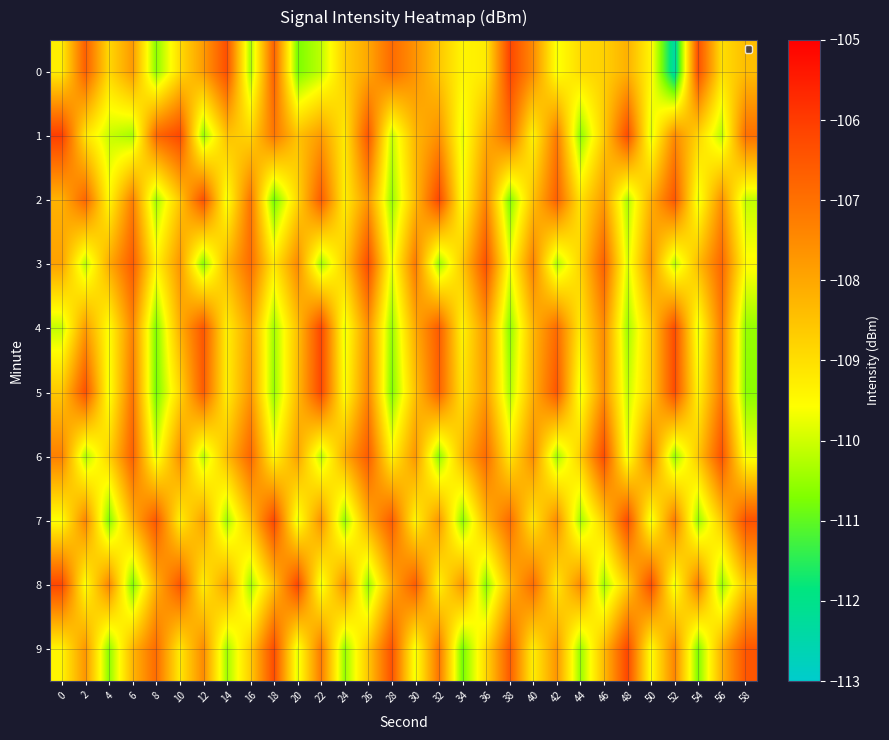

Reading left to right, transcribe all the data shown in this chart.

0: 0=-109.3	2=-106.7	4=-108.9	6=-107.8	8=-110.6	10=-109.0	12=-107.8	14=-106.4	16=-110.3	18=-106.7	20=-110.8	22=-110.2	24=-108.7	26=-108.0	28=-106.9	30=-107.6	32=-108.6	34=-109.4	36=-109.2	38=-106.2	40=-107.5	42=-109.7	44=-108.9	46=-108.8	48=-108.2	50=-109.4	52=-112.4	54=-106.4	56=-109.0	58=-108.4
1: 0=-106.0	2=-109.1	4=-110.0	6=-110.4	8=-106.8	10=-106.2	12=-110.5	14=-108.5	16=-108.8	18=-107.1	20=-108.5	22=-107.8	24=-109.2	26=-106.5	28=-110.1	30=-108.3	32=-107.6	34=-109.8	36=-108.1	38=-106.9	40=-109.4	42=-107.2	44=-110.6	46=-108.7	48=-106.3	50=-109.9	52=-107.5	54=-108.8	56=-110.2	58=-107.0
2: 0=-108.2	2=-106.8	4=-109.5	6=-107.3	8=-110.4	10=-108.6	12=-106.4	14=-109.7	16=-107.1	18=-110.8	20=-108.9	22=-106.6	24=-109.3	26=-107.7	28=-110.5	30=-108.4	32=-106.2	34=-109.6	36=-107.4	38=-110.7	40=-108.5	42=-106.7	44=-109.1	46=-107.8	48=-110.3	50=-108.2	52=-106.5	54=-109.8	56=-107.6	58=-110.1
3: 0=-107.9	2=-110.2	4=-108.1	6=-106.6	8=-109.4	10=-107.7	12=-110.6	14=-108.3	16=-106.9	18=-109.2	20=-107.5	22=-110.4	24=-108.7	26=-106.3	28=-109.8	30=-107.2	32=-110.5	34=-108.6	36=-106.4	38=-109.7	40=-107.3	42=-110.3	44=-108.8	46=-106.7	48=-109.9	50=-107.6	52=-110.2	54=-108.4	56=-106.8	58=-109.5
4: 0=-110.1	2=-107.8	4=-109.6	6=-107.4	8=-110.7	10=-108.2	12=-106.5	14=-109.3	16=-107.9	18=-110.4	20=-108.5	22=-106.2	24=-109.8	26=-107.6	28=-110.5	30=-108.1	32=-106.6	34=-109.4	36=-107.7	38=-110.6	40=-108.3	42=-106.9	44=-109.2	46=-107.5	48=-110.4	50=-108.7	52=-106.3	54=-109.8	56=-107.2	58=-110.5
5: 0=-108.6	2=-106.4	4=-109.7	6=-107.1	8=-110.8	10=-108.9	12=-106.6	14=-109.3	16=-107.7	18=-110.5	20=-108.4	22=-106.2	24=-109.6	26=-107.4	28=-110.7	30=-108.5	32=-106.7	34=-109.1	36=-107.8	38=-110.3	40=-108.2	42=-106.5	44=-109.8	46=-107.6	48=-110.1	50=-108.7	52=-106.3	54=-109.4	56=-107.2	58=-110.6
6: 0=-107.3	2=-110.3	4=-108.8	6=-106.7	8=-109.9	10=-107.6	12=-110.2	14=-108.4	16=-106.8	18=-109.5	20=-107.9	22=-110.2	24=-108.1	26=-106.6	28=-109.4	30=-107.7	32=-110.6	34=-108.3	36=-106.9	38=-109.2	40=-107.5	42=-110.4	44=-108.7	46=-106.3	48=-109.8	50=-107.2	52=-110.5	54=-108.6	56=-106.4	58=-109.7
7: 0=-109.6	2=-107.4	4=-110.7	6=-108.2	8=-106.5	10=-109.3	12=-107.9	14=-110.4	16=-108.5	18=-106.2	20=-109.8	22=-107.6	24=-110.5	26=-108.1	28=-106.6	30=-109.4	32=-107.7	34=-110.6	36=-108.3	38=-106.9	40=-109.2	42=-107.5	44=-110.4	46=-108.7	48=-106.3	50=-109.8	52=-107.2	54=-110.5	56=-108.6	58=-106.4
8: 0=-106.2	2=-109.6	4=-107.4	6=-110.7	8=-108.2	10=-106.5	12=-109.3	14=-107.9	16=-110.4	18=-108.5	20=-106.2	22=-109.8	24=-107.6	26=-110.5	28=-108.1	30=-106.6	32=-109.4	34=-107.7	36=-110.6	38=-108.3	40=-106.9	42=-109.2	44=-107.5	46=-110.4	48=-108.7	50=-106.3	52=-109.8	54=-107.2	56=-110.5	58=-108.6
9: 0=-109.4	2=-107.7	4=-110.6	6=-108.3	8=-106.9	10=-109.2	12=-107.5	14=-110.4	16=-108.7	18=-106.3	20=-109.8	22=-107.2	24=-110.5	26=-108.6	28=-106.4	30=-109.7	32=-107.1	34=-110.8	36=-108.9	38=-106.6	40=-109.3	42=-107.7	44=-110.5	46=-108.4	48=-106.2	50=-109.6	52=-107.4	54=-110.7	56=-108.2	58=-106.5